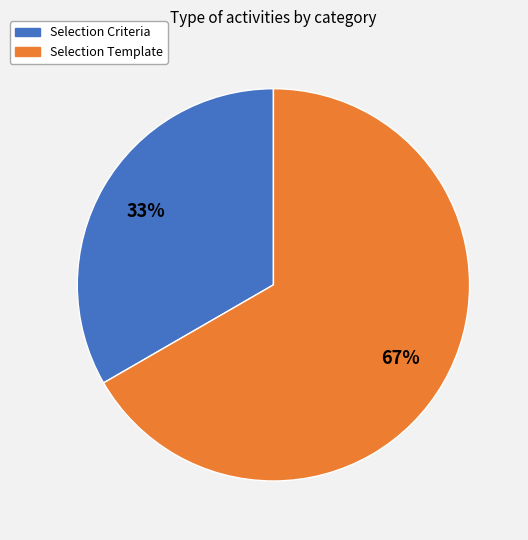

To the nearest percent, what is the average slice percentage?

50%